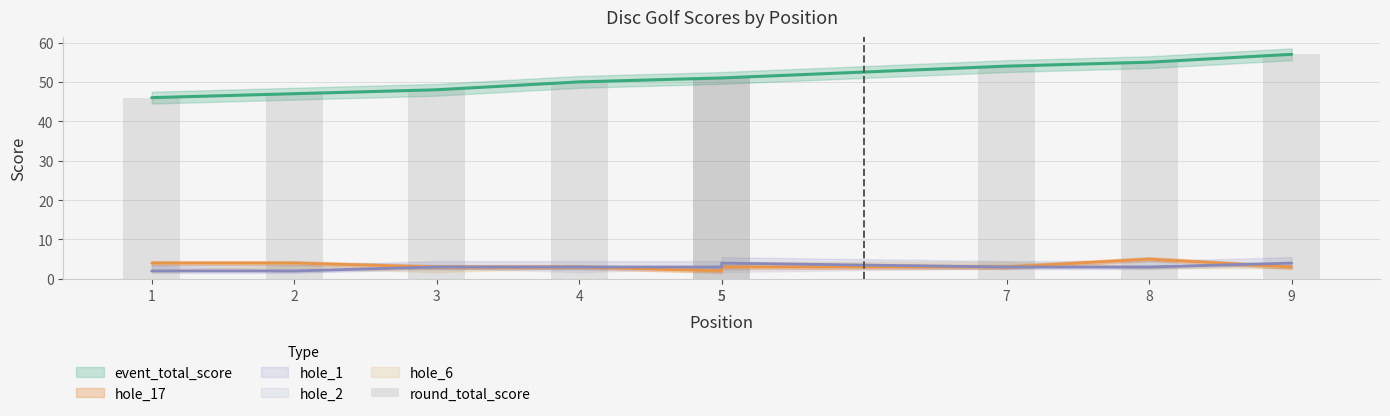

Rank the categories by value from lowest to highest.

1, 2, 3, 4, 5, 5, 7, 8, 9